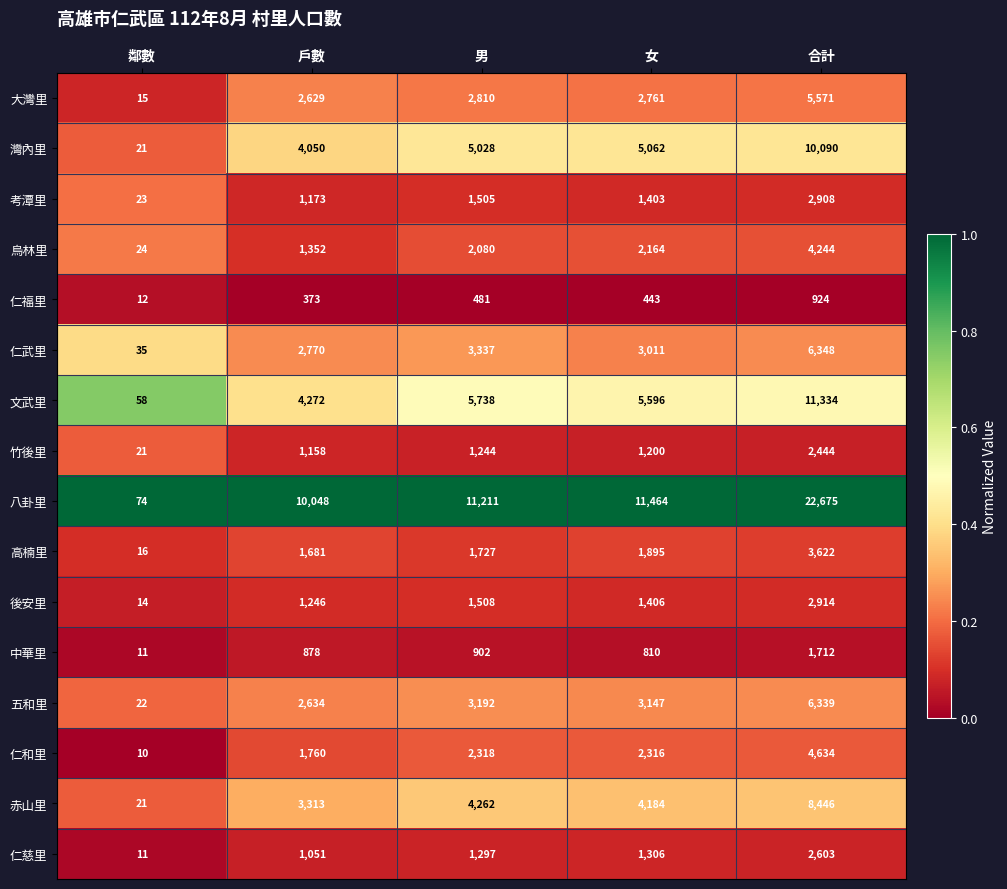

The 仁慈里 series shows 1051 at 戶數. True or false?

True